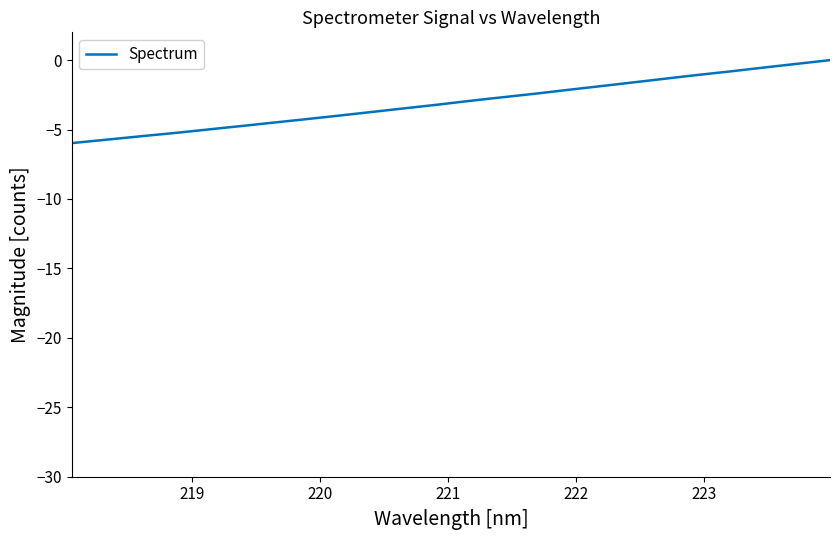

What is the difference between the maximum and minimum values?

6.0